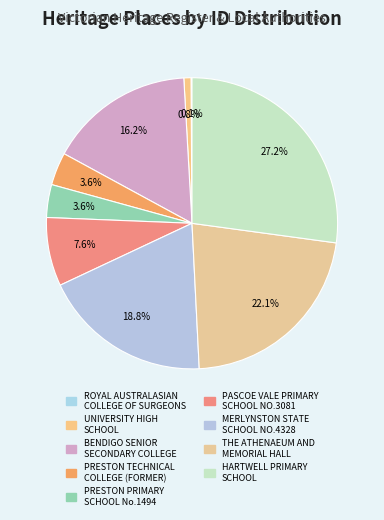

Count the number of slices in the pie.

9